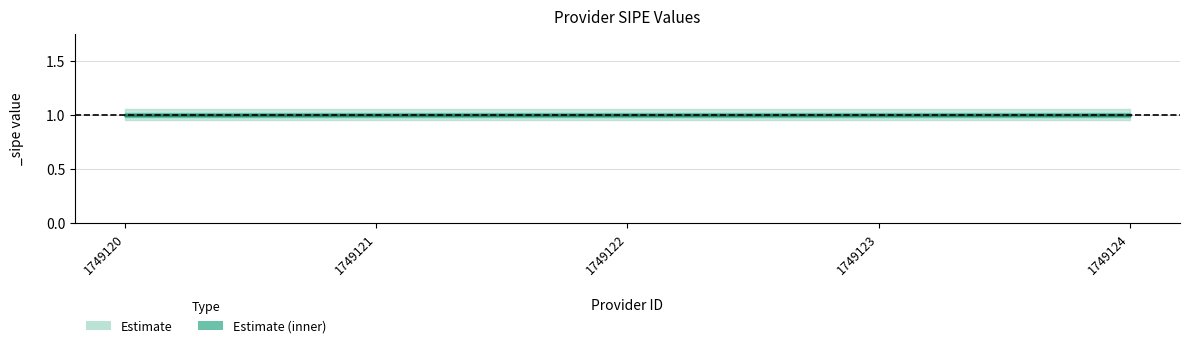

At which category is the sum across all series the highest?

1749120